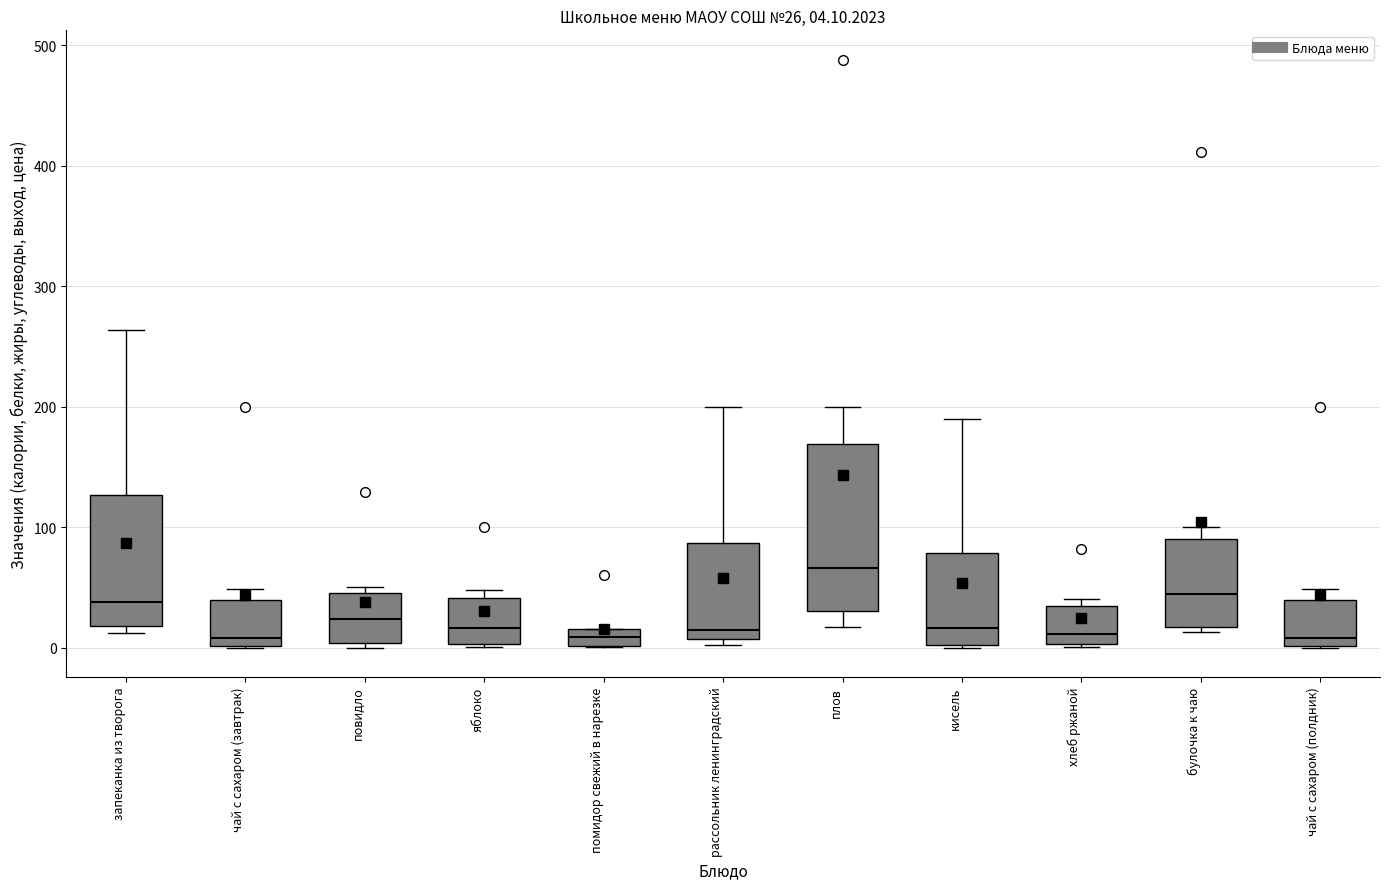

Which box is the tallest, from its lower edge to its upper edge?

плов